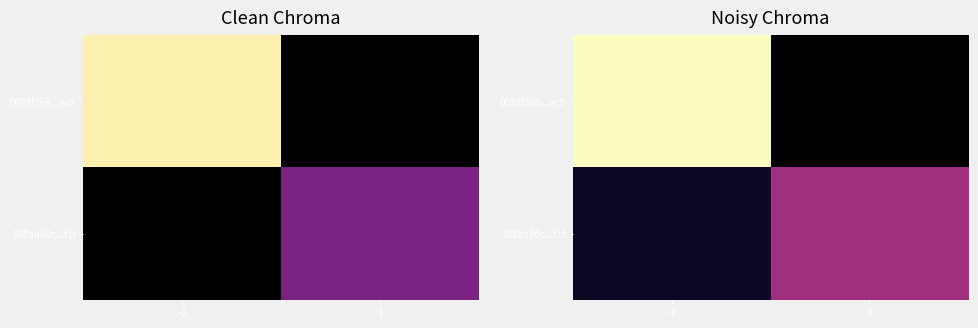

What is the average value of the 0088f369...ac9 series?

81.3